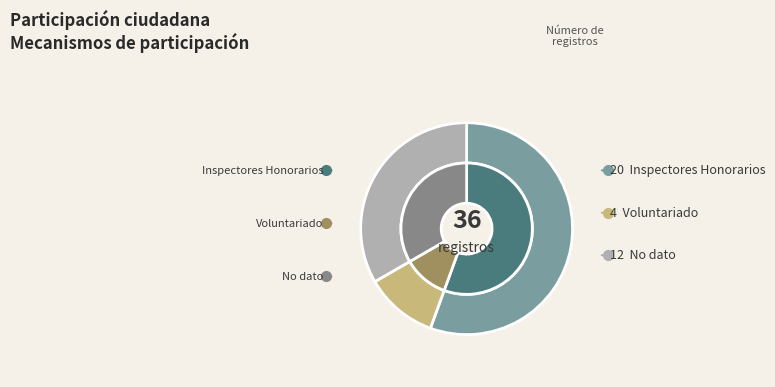

To the nearest percent, what is the combined percentage of Inspectores Honorarios and No dato?

89%